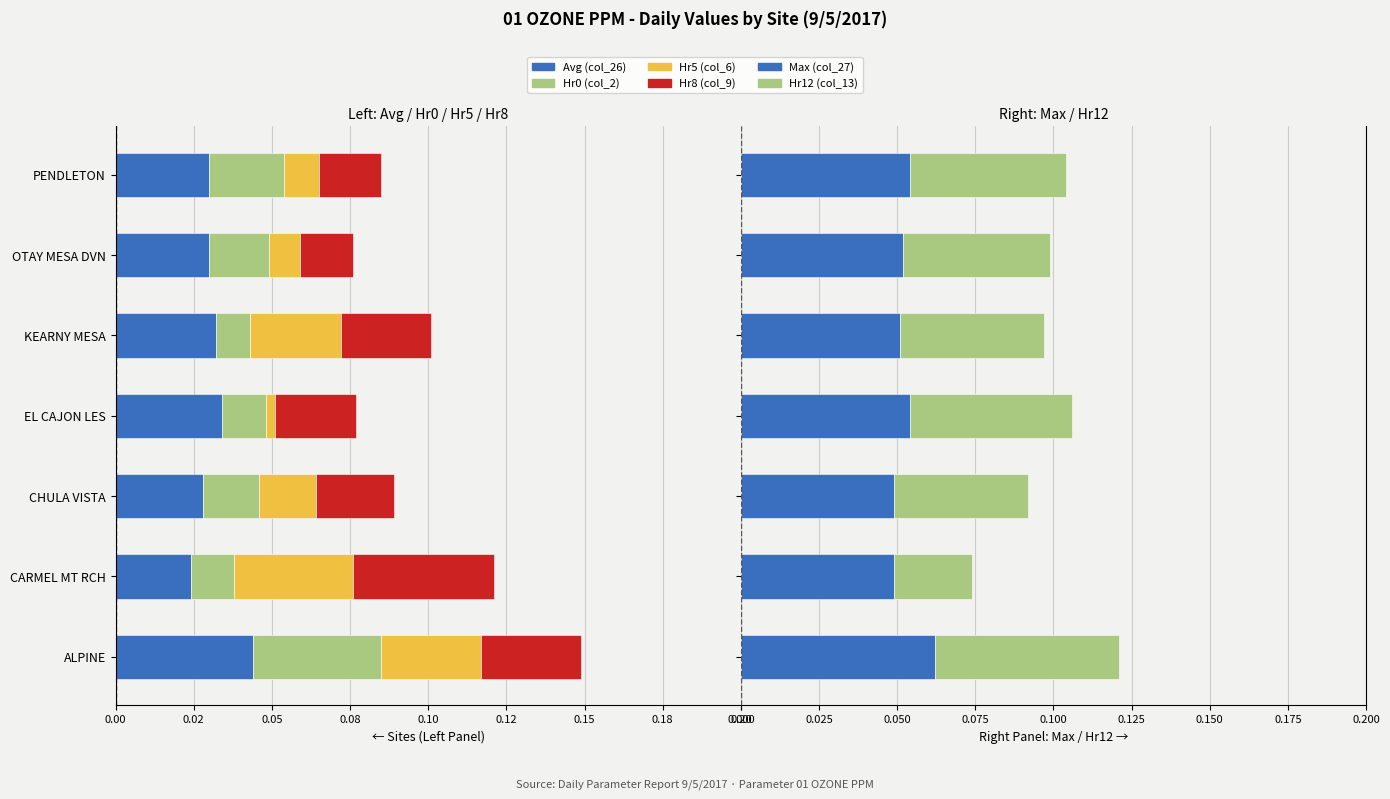

What are all the series names shown in the legend?

Avg (col_26), Hr0 (col_2), Hr5 (col_6), Hr8 (col_9), Max (col_27), Hr12 (col_13)